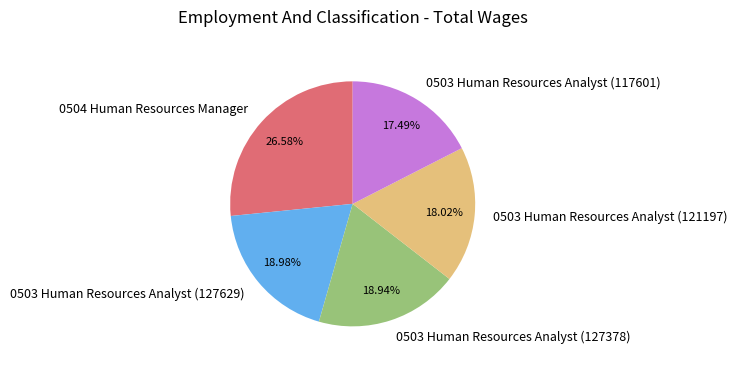

Do 0504 Human Resources Manager and 0503 Human Resources Analyst (121197) together represent more than half of the pie?

No